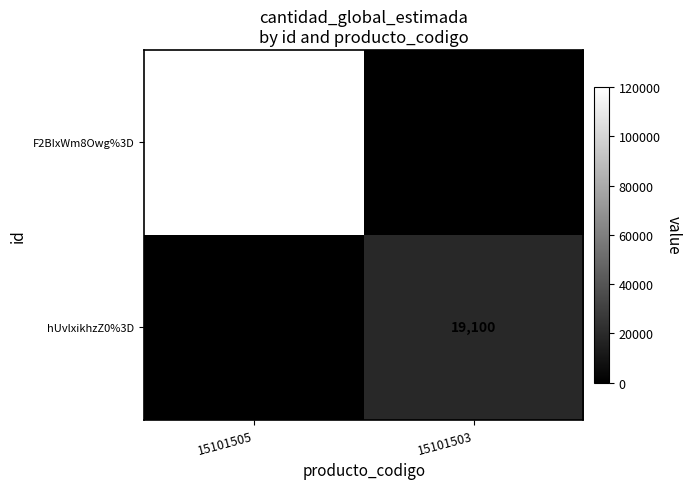

The hUvlxikhzZ0%3D series shows 19100 at 15101503. True or false?

True